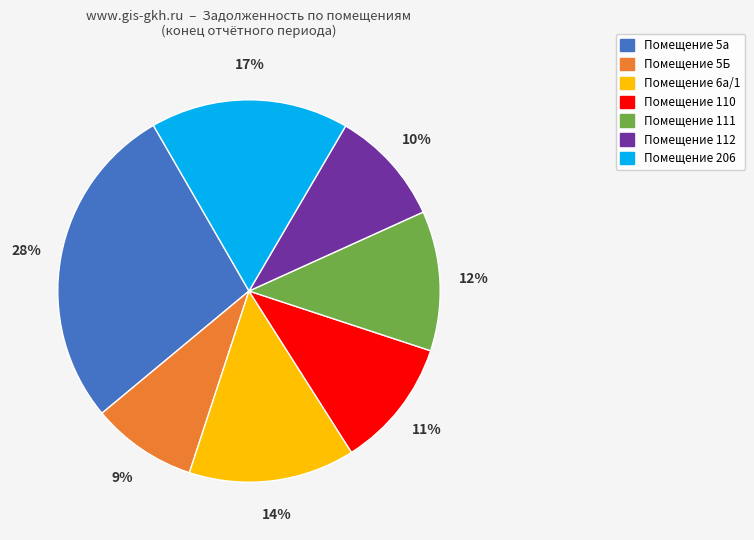

Is there any slice that represents more than half of the pie?

No